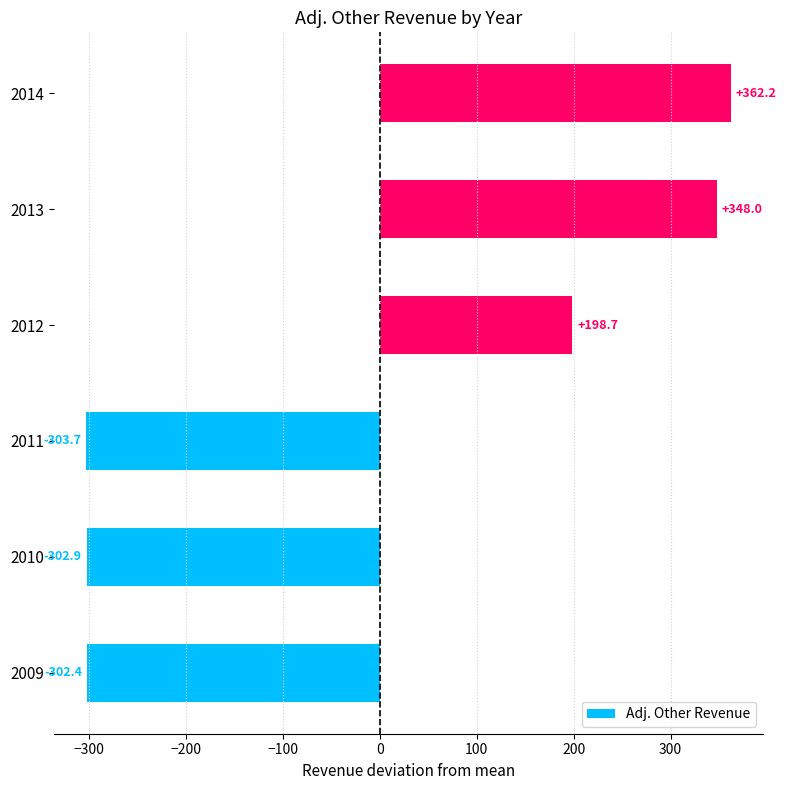

The chart shows a value of -302.4 at 2009. True or false?

True